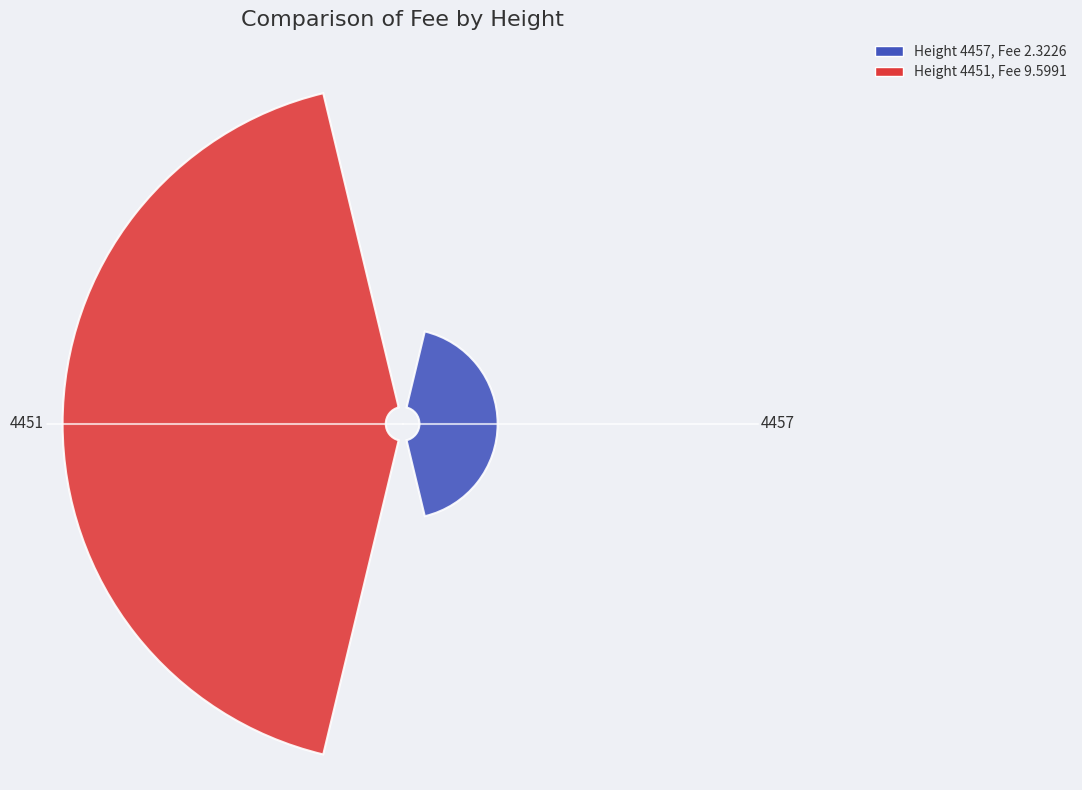

Count the number of slices in the pie.

2